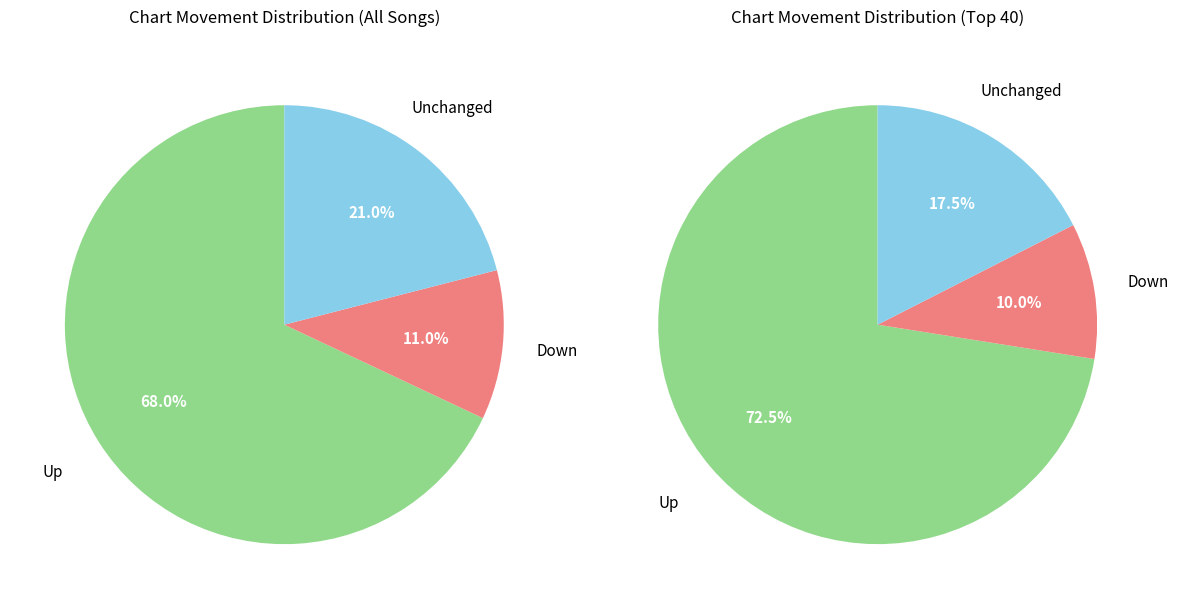

How many slices are in this pie chart?

3